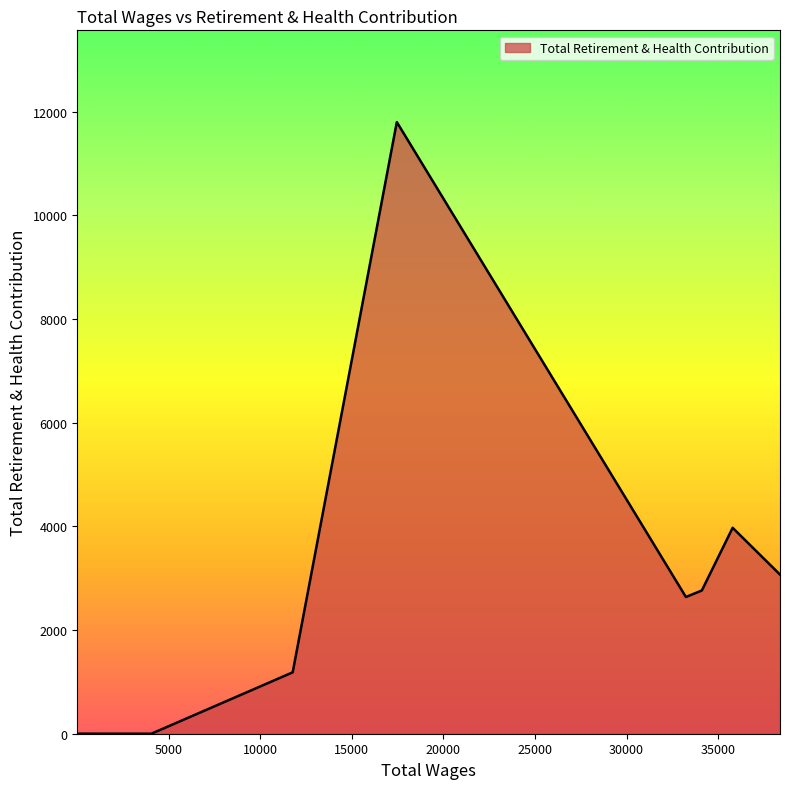

What is the average value?

3178